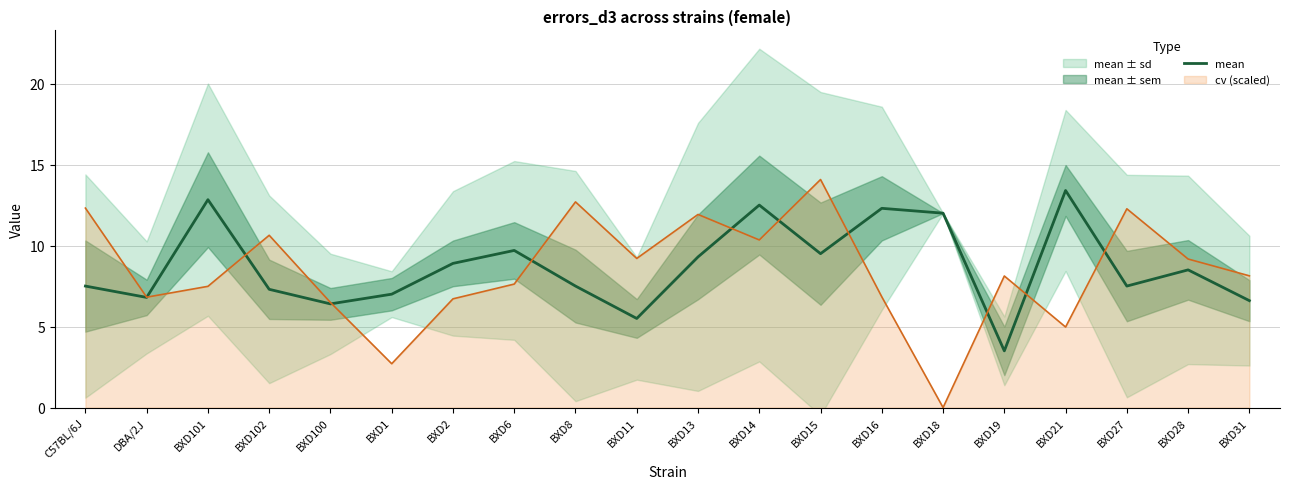

True or false: the data shows 10.8 at BXD102.

False